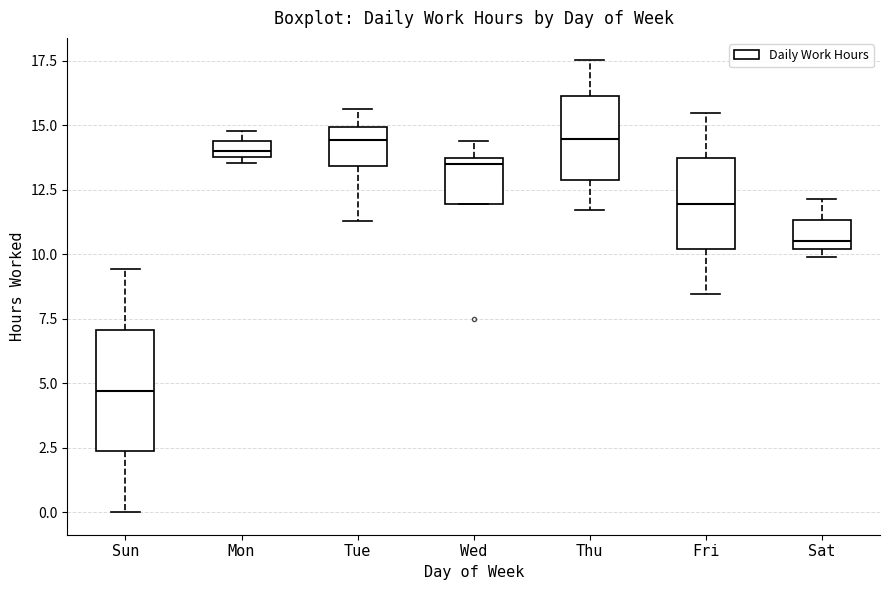

Comparing the boxes themselves (not the whiskers), which one is the tallest?

Sun